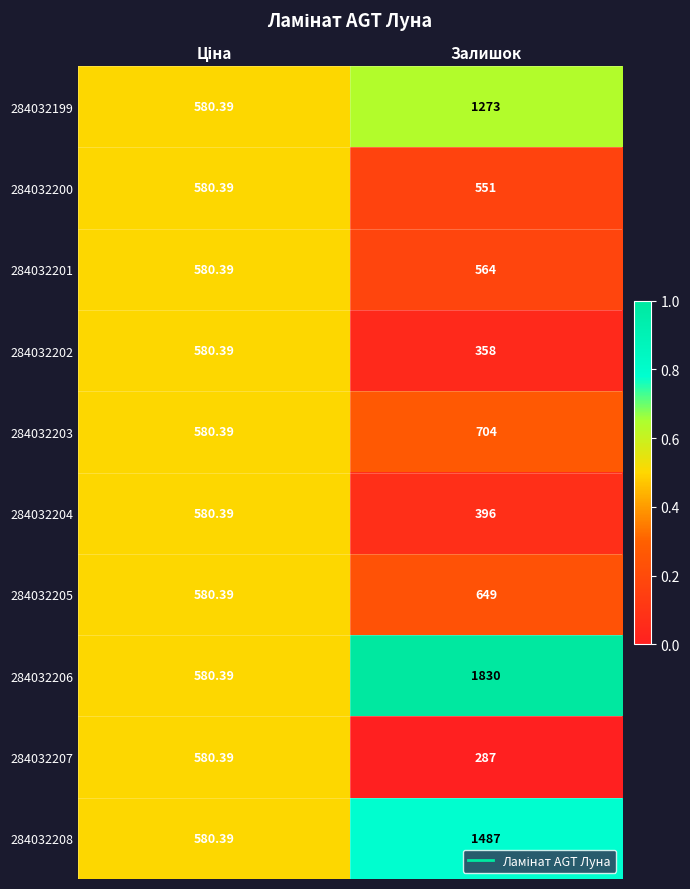

Which category has the lowest value in the 284032207 series?

Залишок